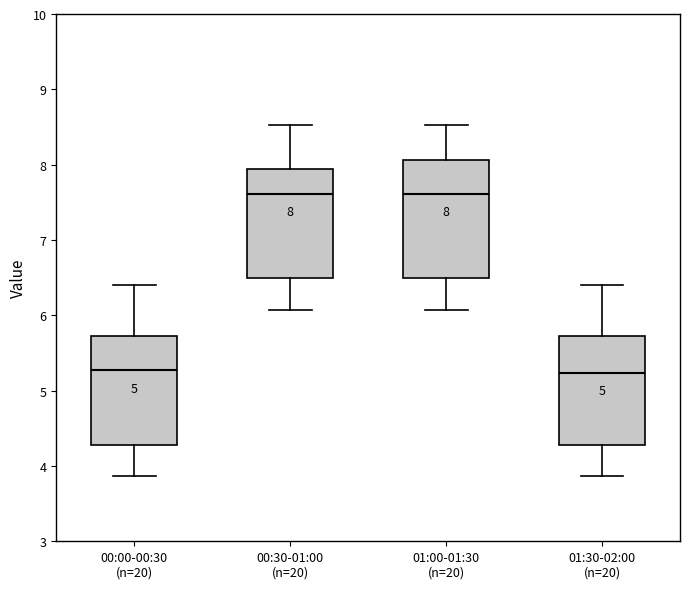

Comparing the boxes themselves (not the whiskers), which one is the tallest?

01:00-01:30 (n=20)